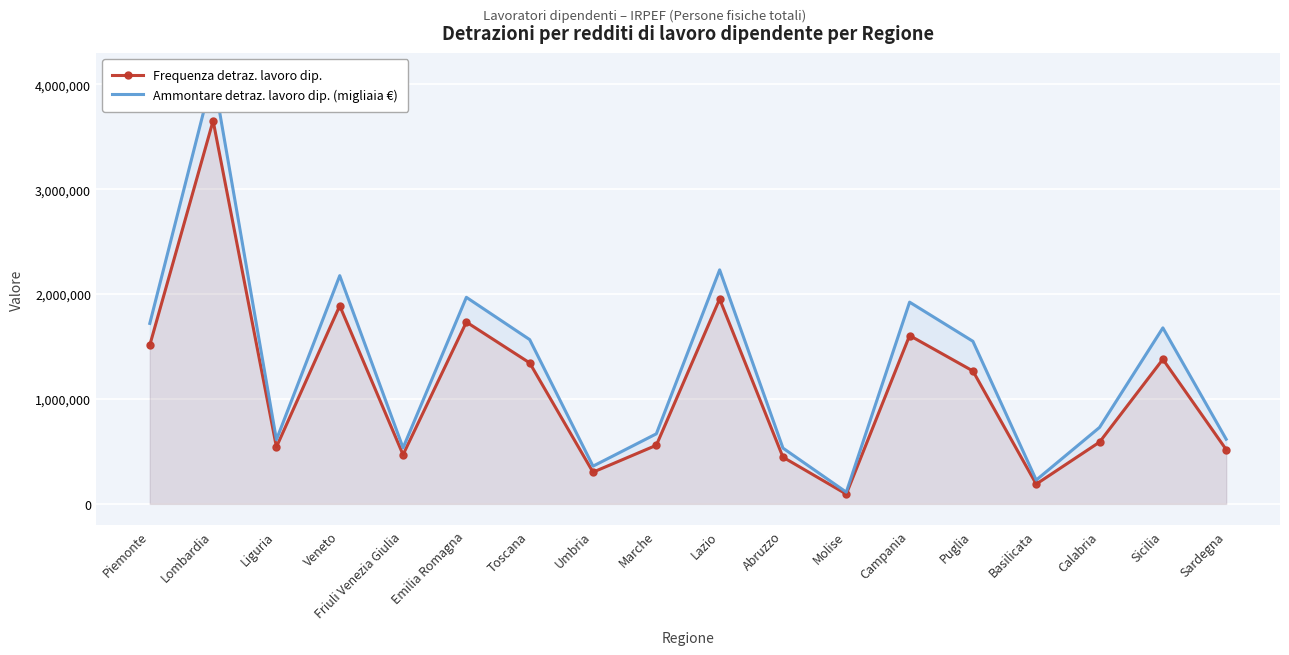

What is the sum of the Ammontare detraz. lavoro dip. (migliaia €) values at Marche and Emilia Romagna?

2637055